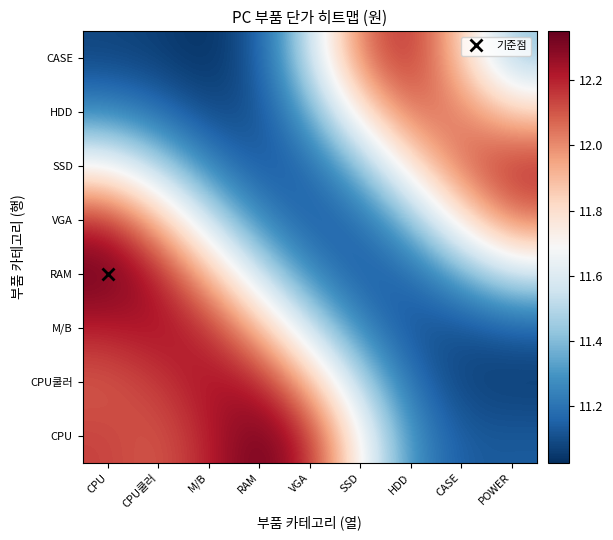

Rank the series at RAM from highest to lowest value.

CPU, CPU쿨러, M/B, RAM, VGA, CASE, SSD, HDD